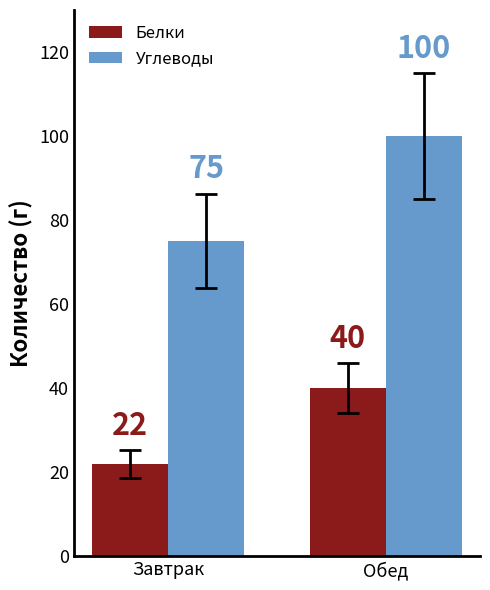

What is the greatest value displayed?

100